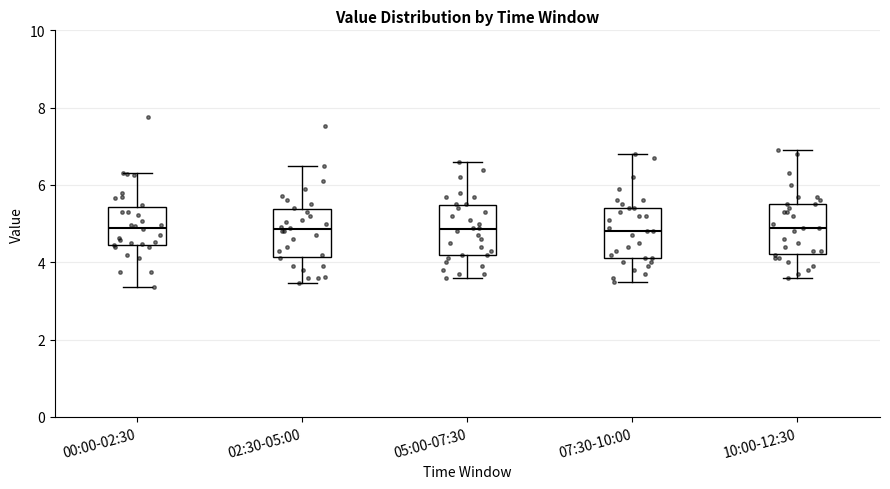

Reading left to right, read every box against the y-axis: the position of its median line, the range the box covers, and the ends of its whiskers. The values are not printed on the chart, so give them approximately, as read against the axis.

00:00-02:30: median 5.0, box 4.4 to 5.4, whiskers 3.4 to 6.4
02:30-05:00: median 4.8, box 4.2 to 5.4, whiskers 3.4 to 6.6
05:00-07:30: median 4.8, box 4.2 to 5.4, whiskers 3.6 to 6.6
07:30-10:00: median 4.8, box 4.2 to 5.4, whiskers 3.6 to 6.8
10:00-12:30: median 5.0, box 4.2 to 5.6, whiskers 3.6 to 7.0